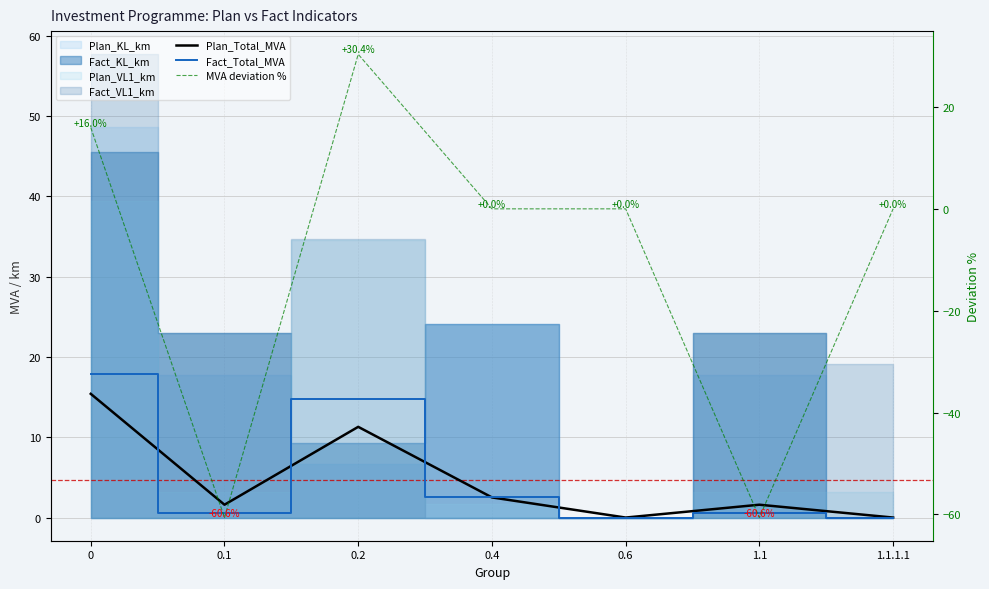

Is it true that Plan_Total_MVA equals 2.2 at 1.1?

False